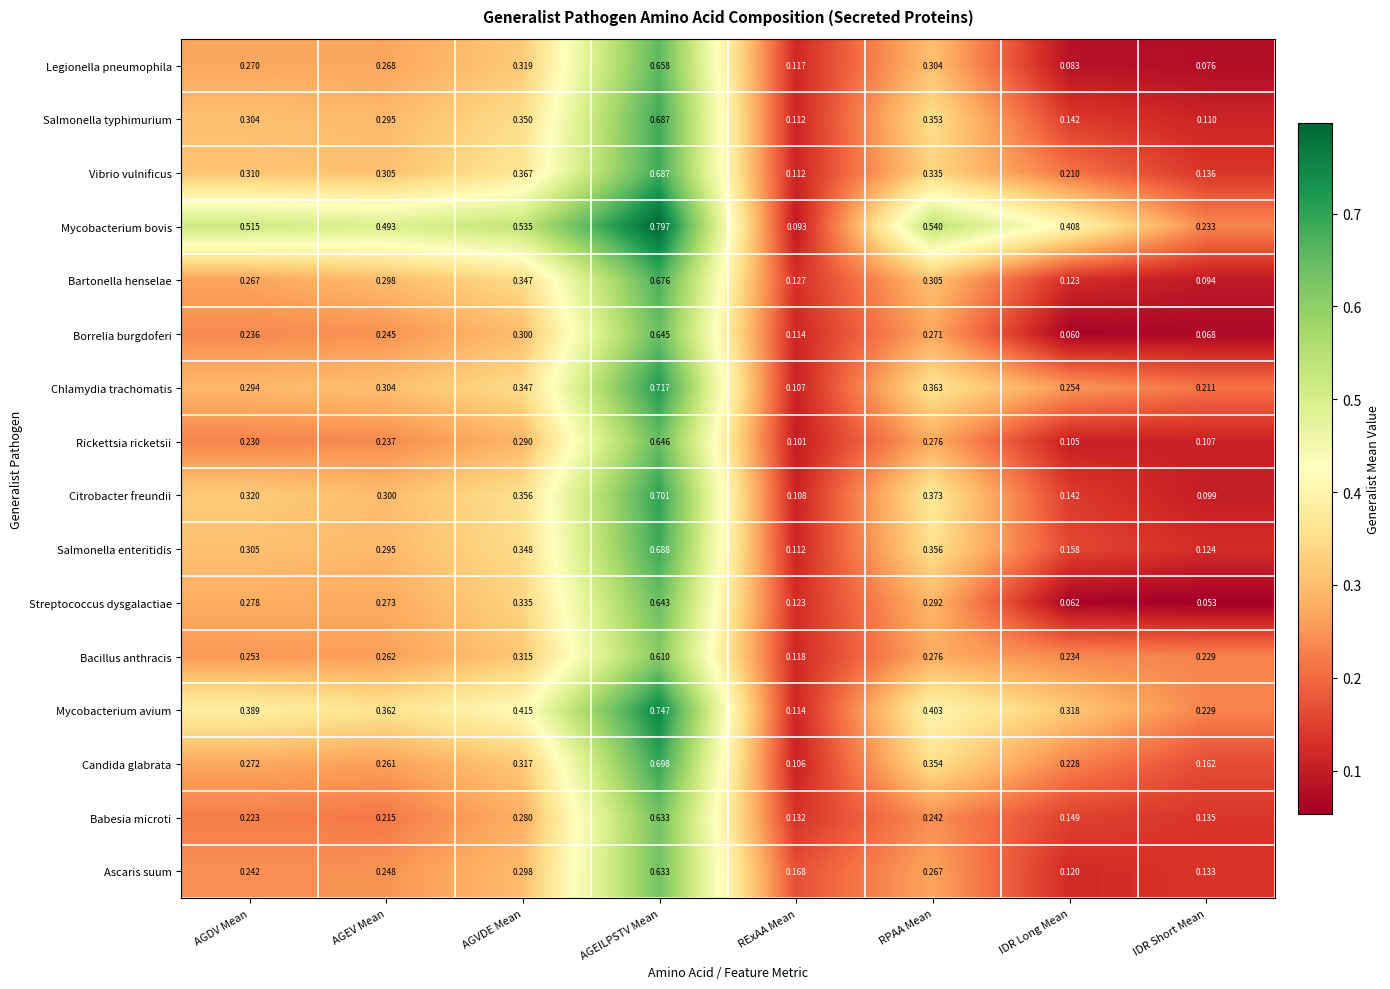

How many series are shown in this chart?

16